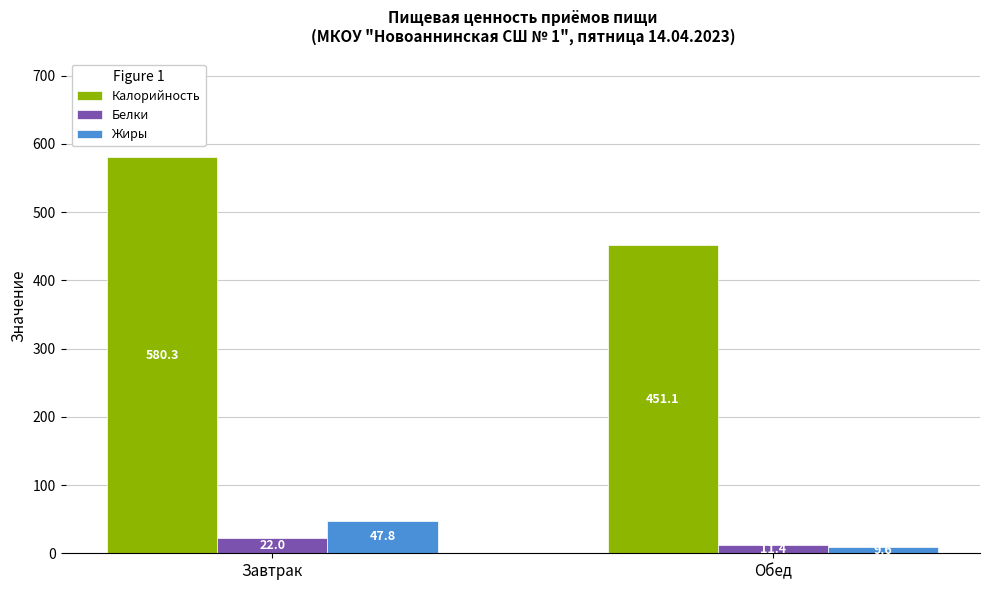

What is the highest value of the Калорийность series?

580.3